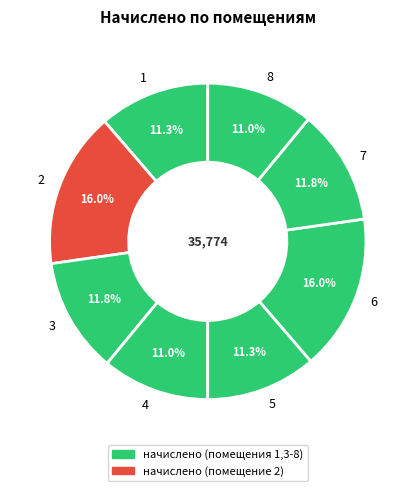

To the nearest percent, what is the average slice percentage?

12%